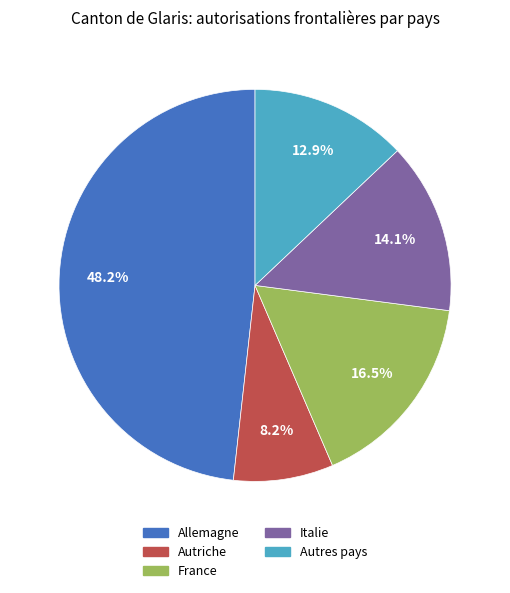

Is the sum of France and Autres pays greater than half?

No